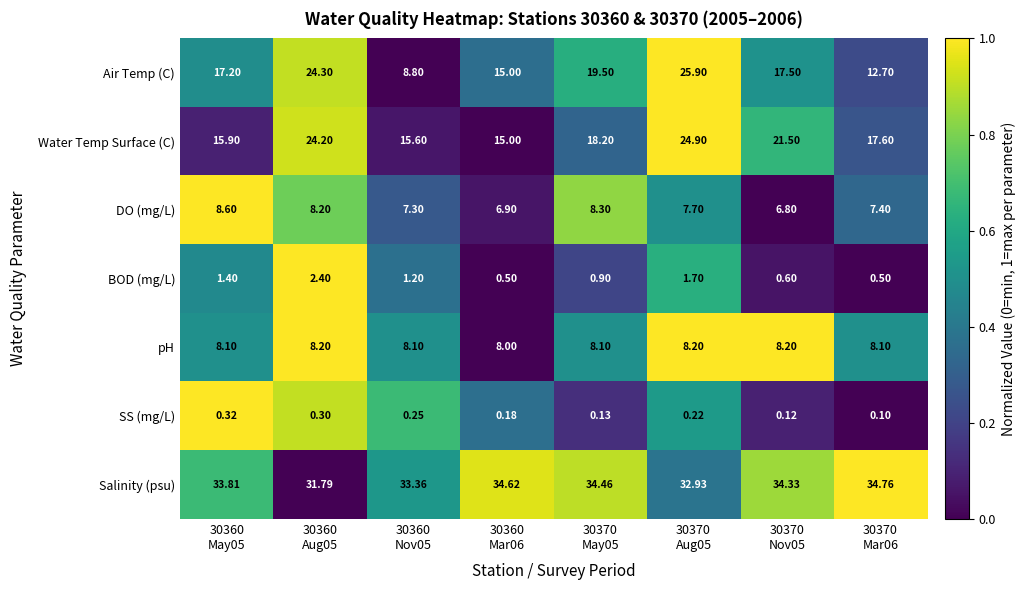

How many distinct data groups are displayed?

7